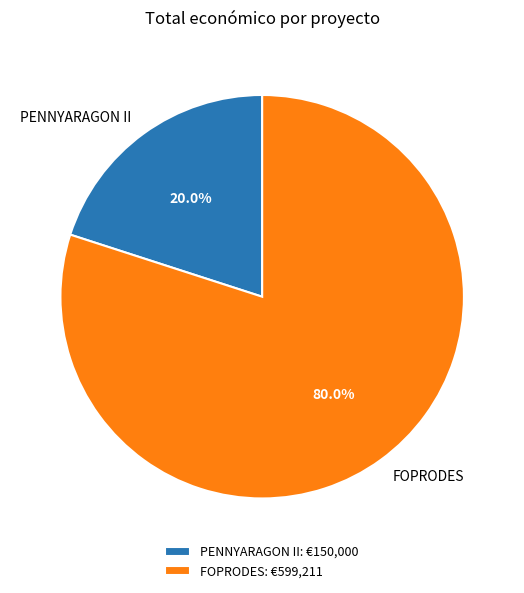

True or false: PENNYARAGON II accounts for 13% of the total.

False